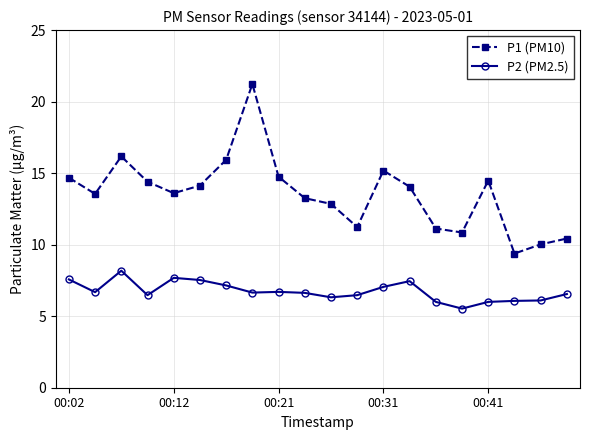

Which series has the widest spread of values?

P1 (PM10)